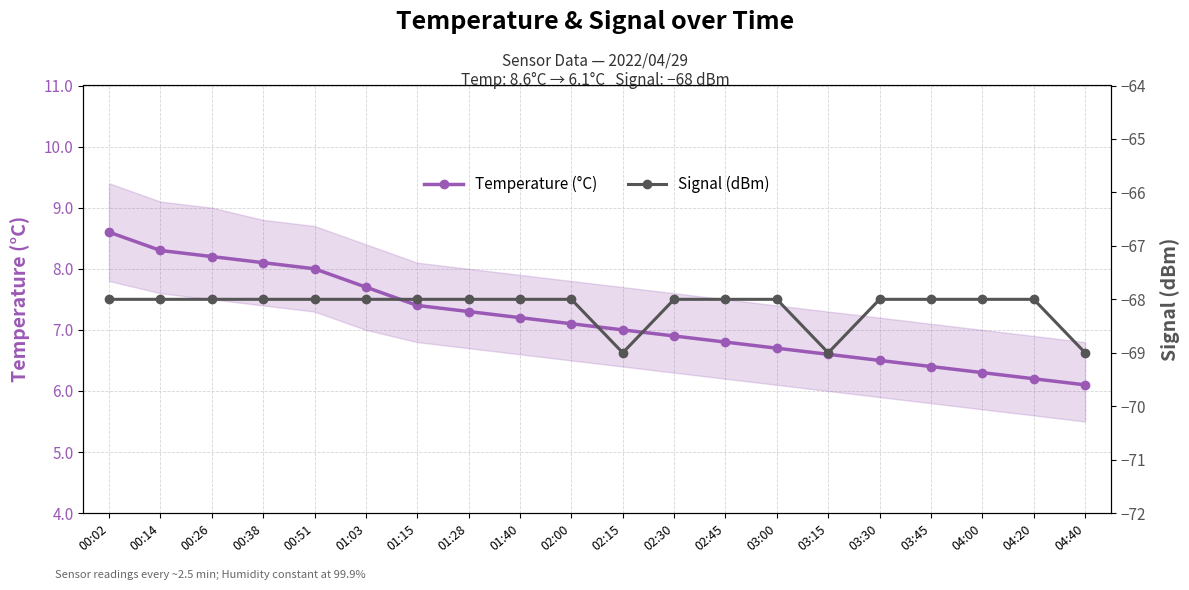

Count the number of data series in this chart.

2